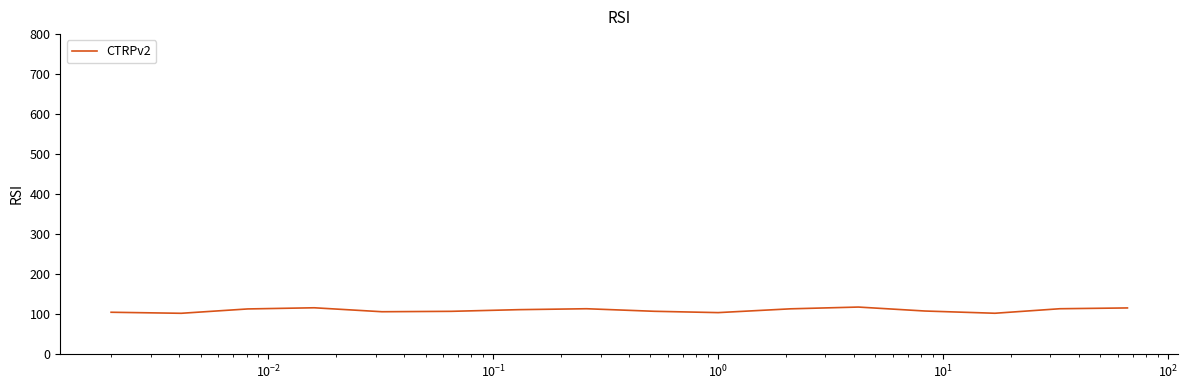

What is the greatest value displayed?

116.7